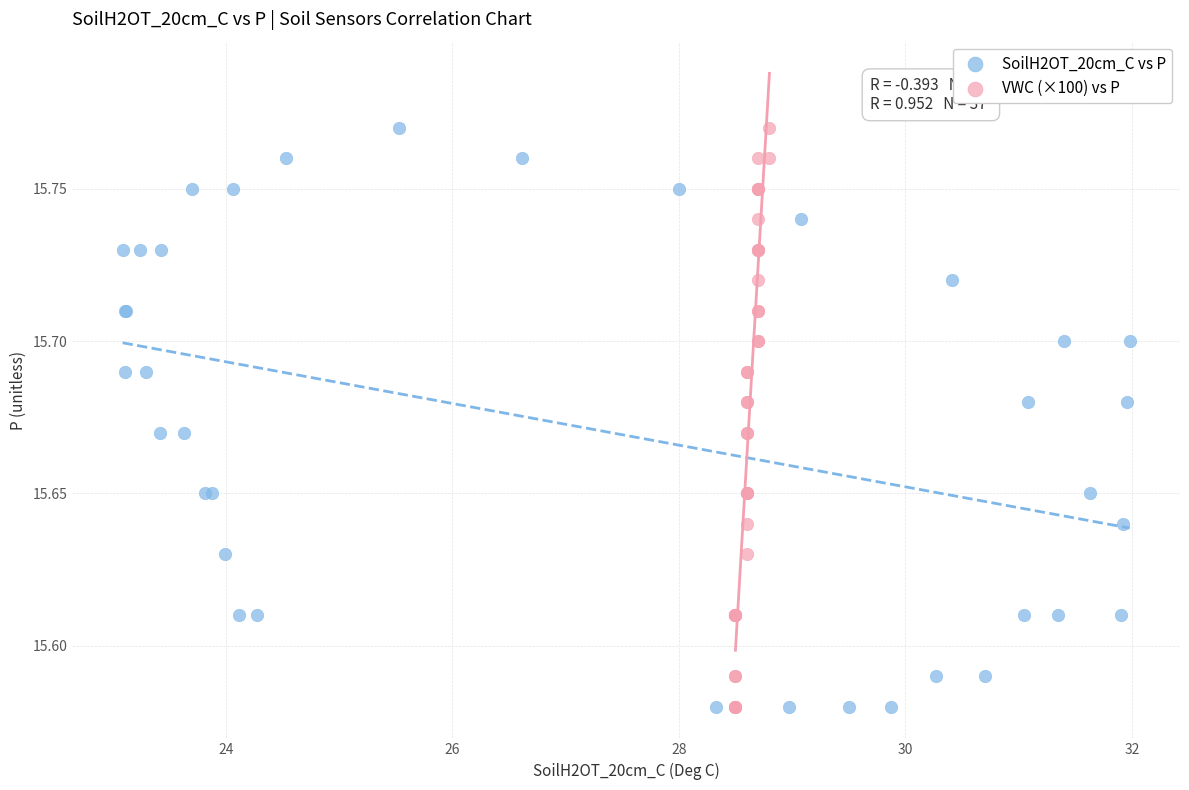

What are all the series names shown in the legend?

SoilH2OT_20cm_C vs P, VWC (×100) vs P